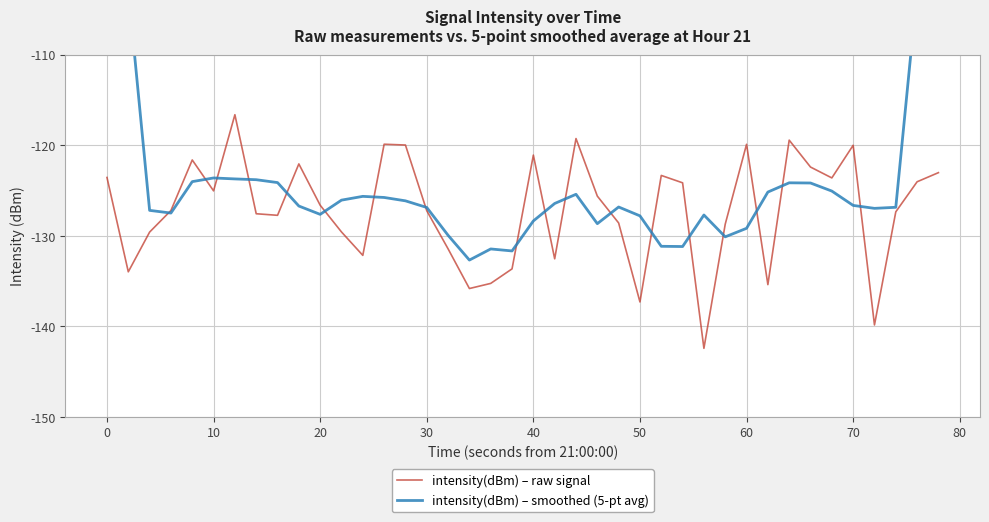

What is the lowest value of the intensity(dBm) – raw signal series?

-142.4